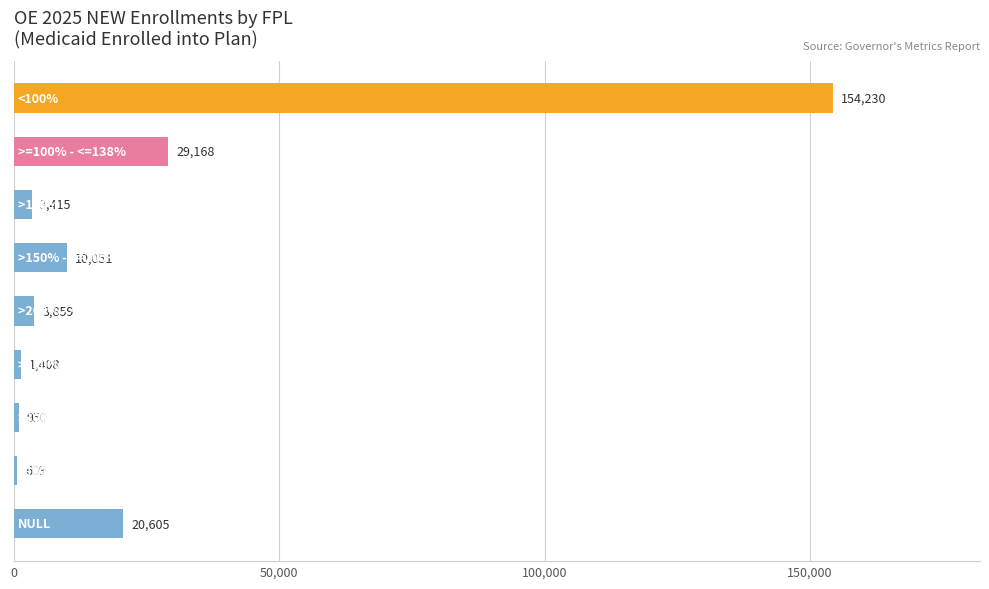

What is the difference between the maximum and minimum values?

153621